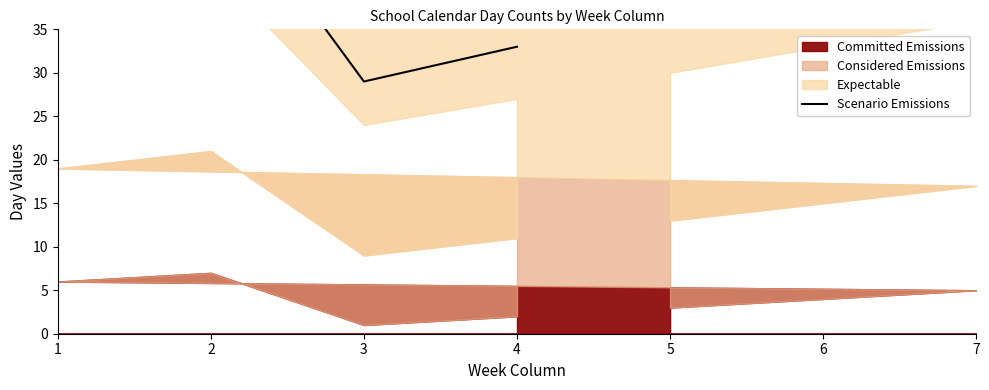

What is the greatest value displayed?

53